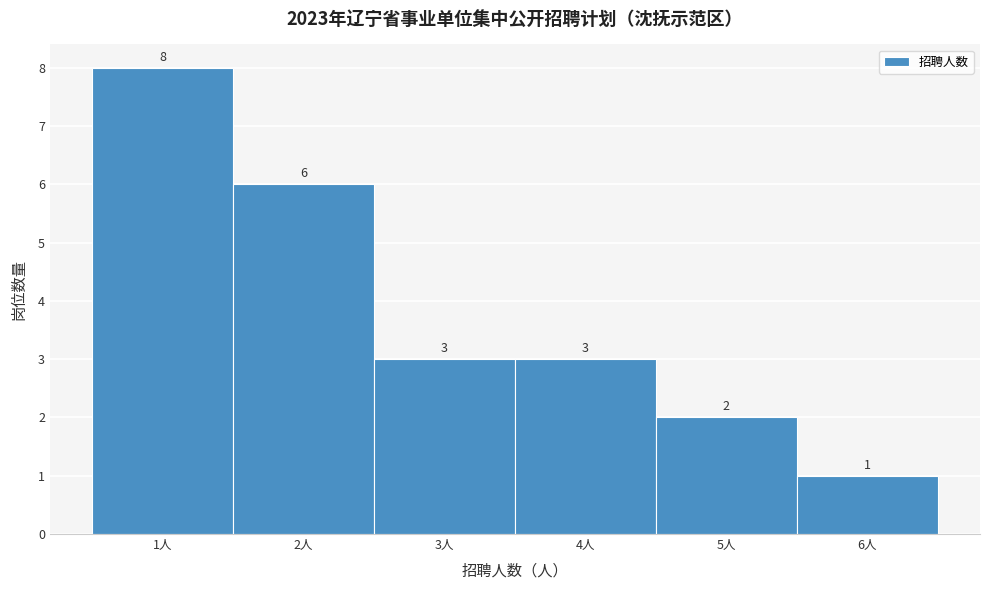

Reading left to right, list every bar in this chart as the range it spans on the x-axis followed by its height.

0.5 to 1.5: 8
1.5 to 2.5: 6
2.5 to 3.5: 3
3.5 to 4.5: 3
4.5 to 5.5: 2
5.5 to 6.5: 1